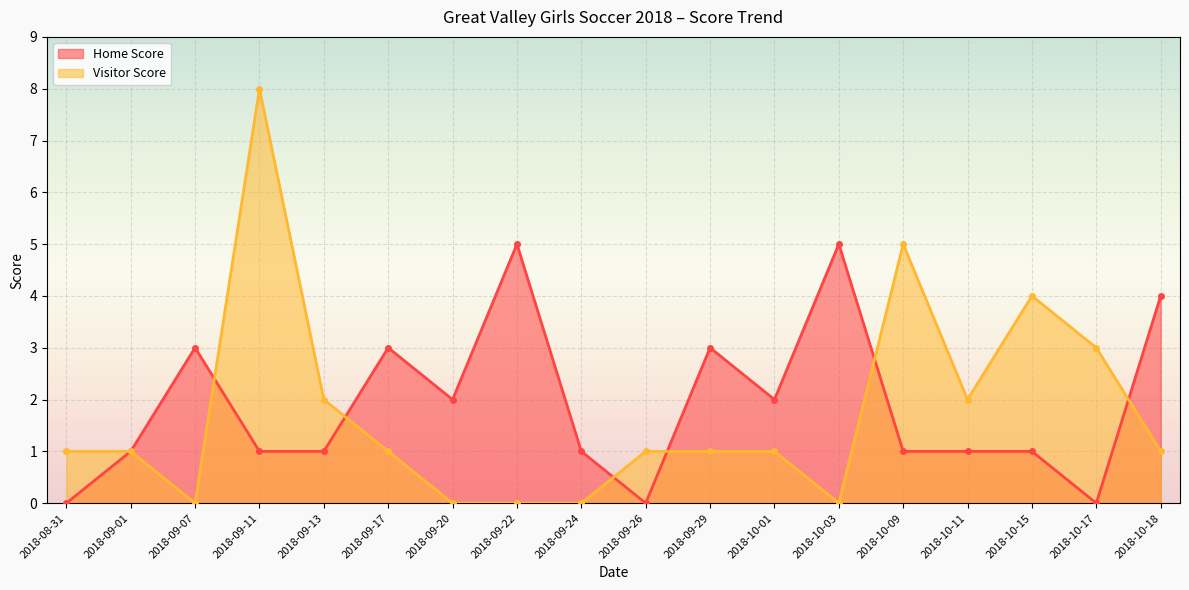

What is the maximum value for Home Score?

5